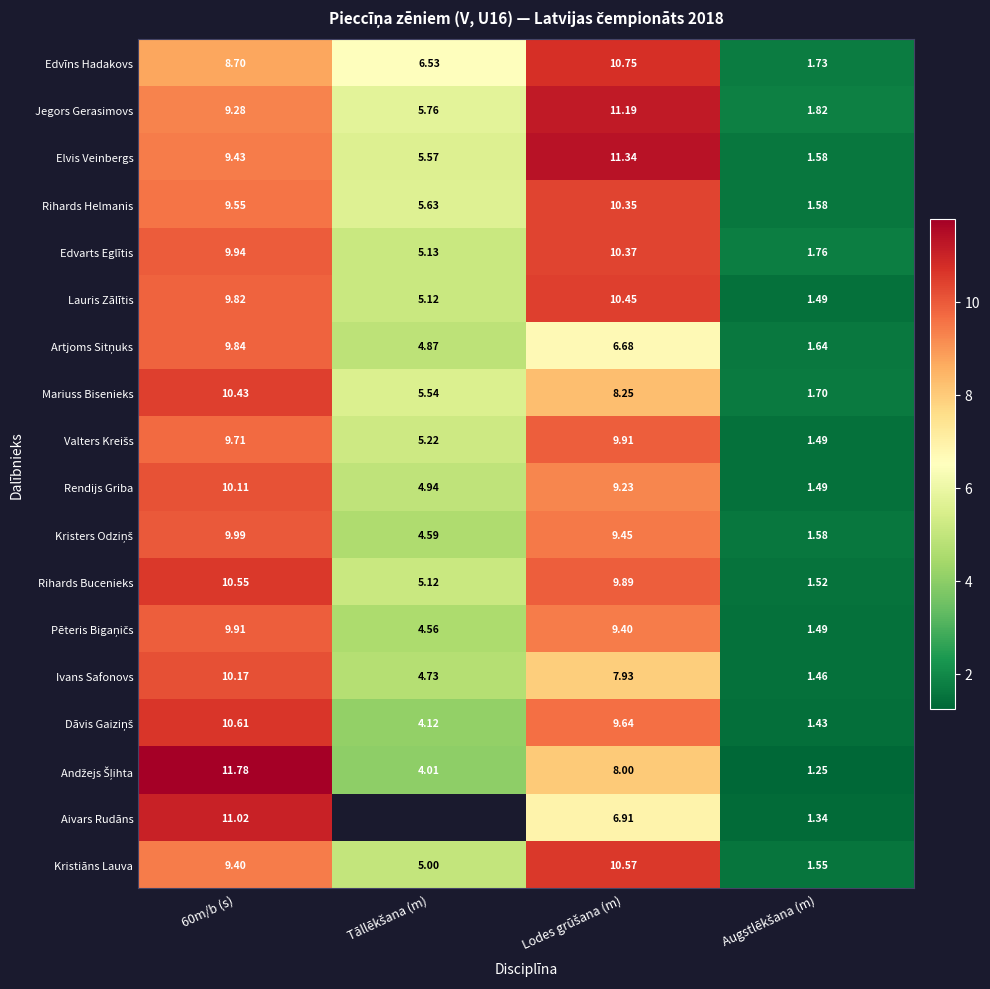

What value does the Rihards Helmanis series have at 60m/b (s)?

9.6